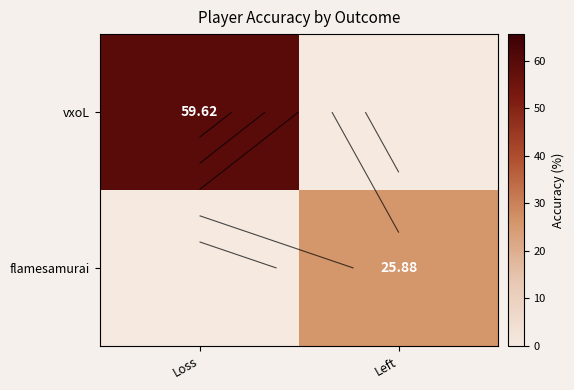

True or false: vxoL has a value of 13.4 at Loss.

False